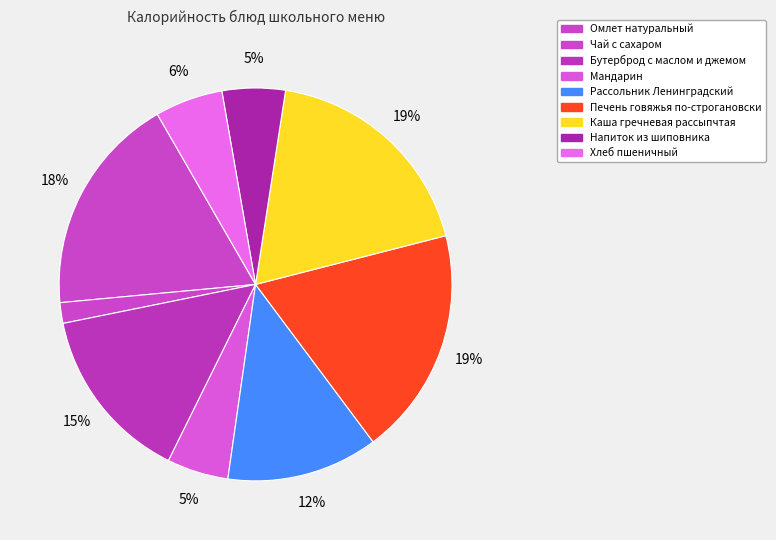

To the nearest percent, what portion does Омлет натуральный represent?

18%